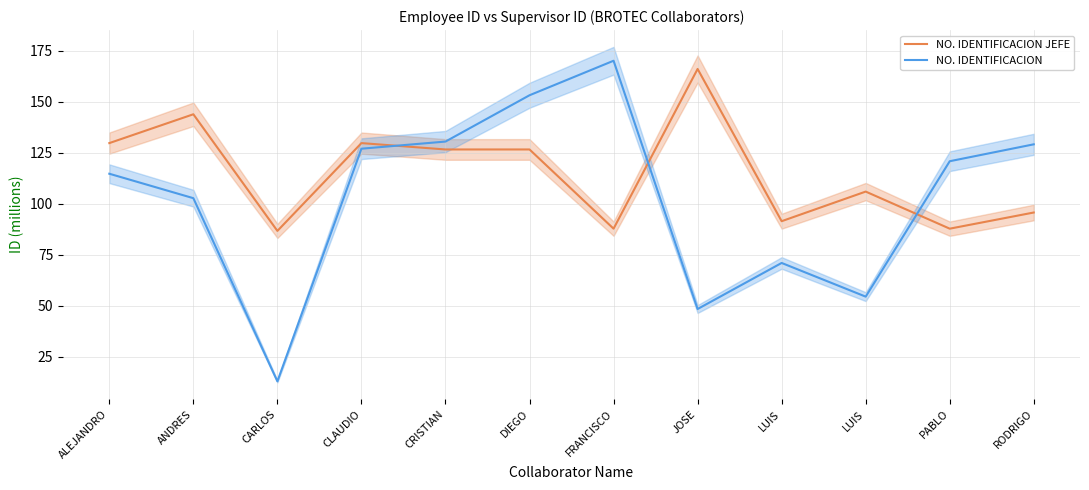

What is the sum of the NO. IDENTIFICACION values at LUIS and ALEJANDRO?

169.2